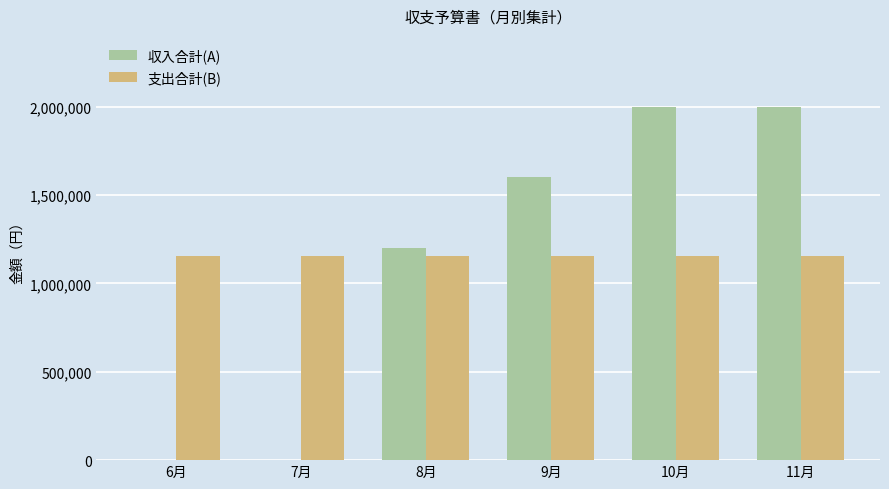

The 支出合計(B) series shows 461679 at 9月. True or false?

False